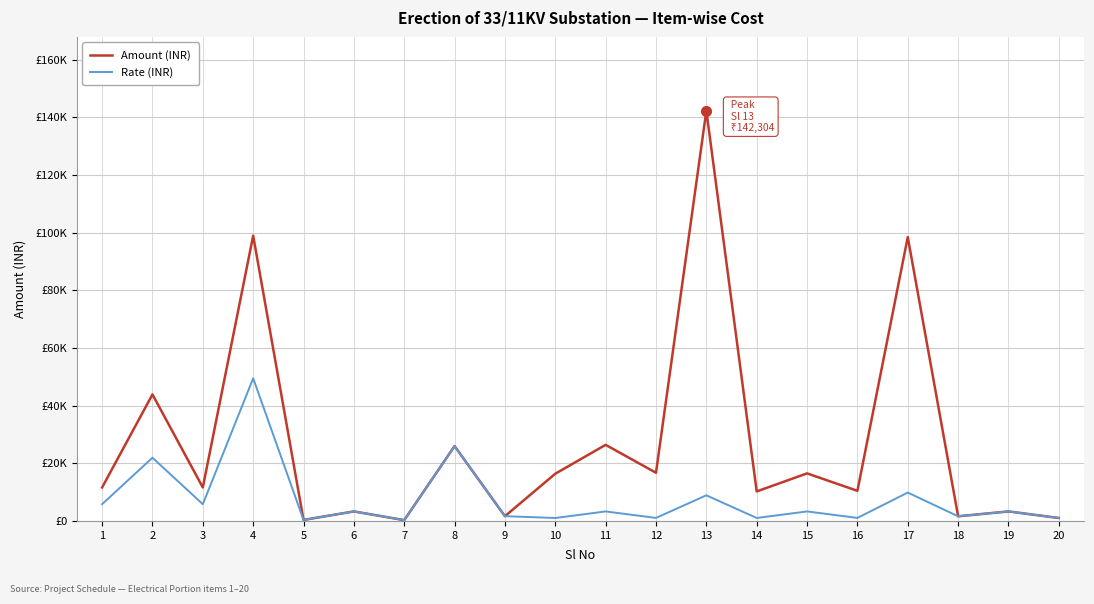

True or false: Amount (INR) and Rate (INR) cross at least once.

False